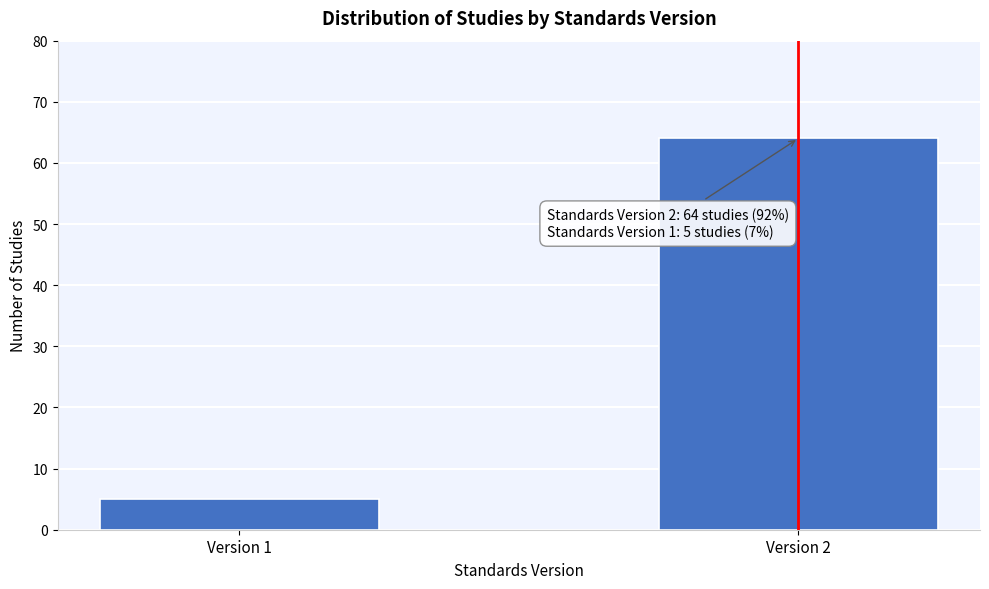

Reading left to right, transcribe all the data shown in this chart.

Version 1=5	Version 2=64